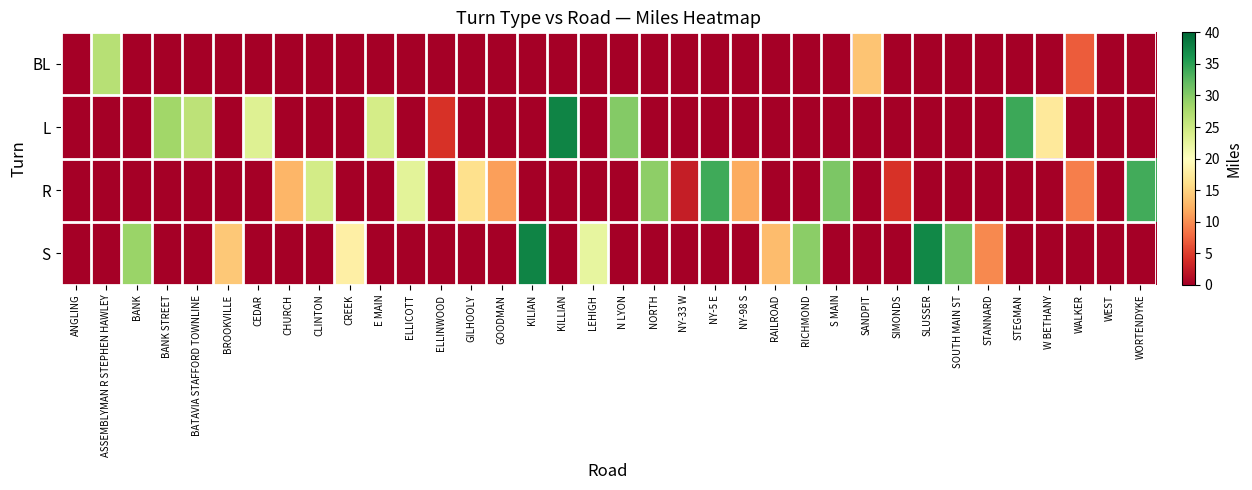

Which category has the highest value across all series?

KILLIAN